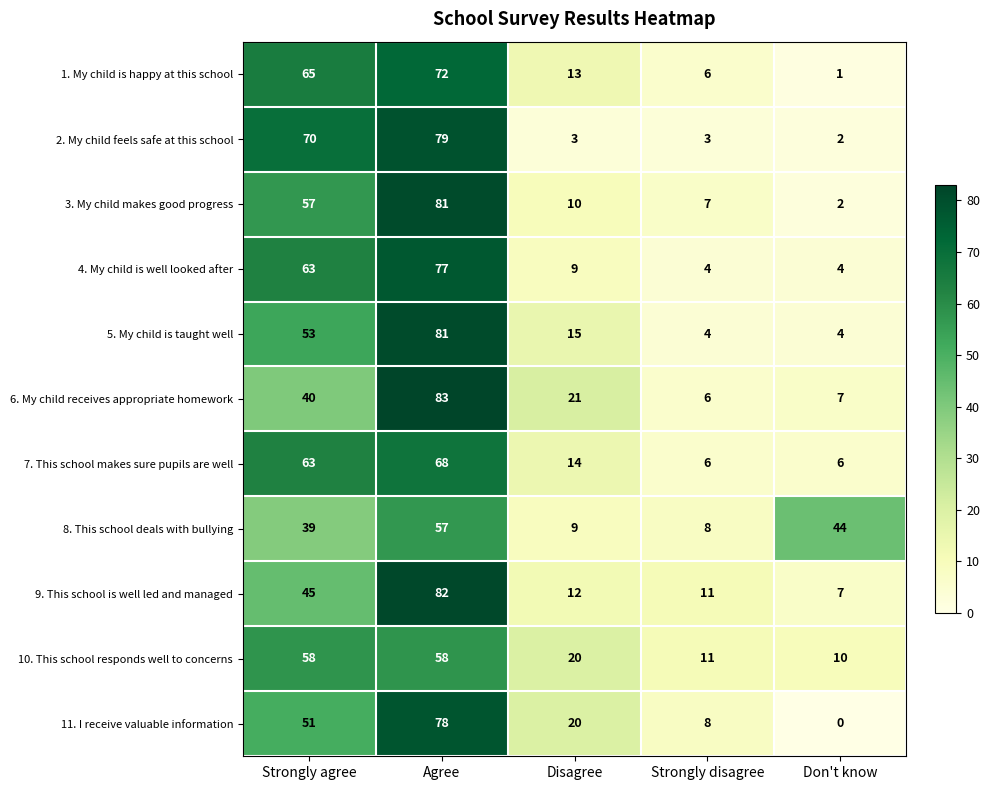

What is the sum of all 2. My child feels safe at this school values?

157